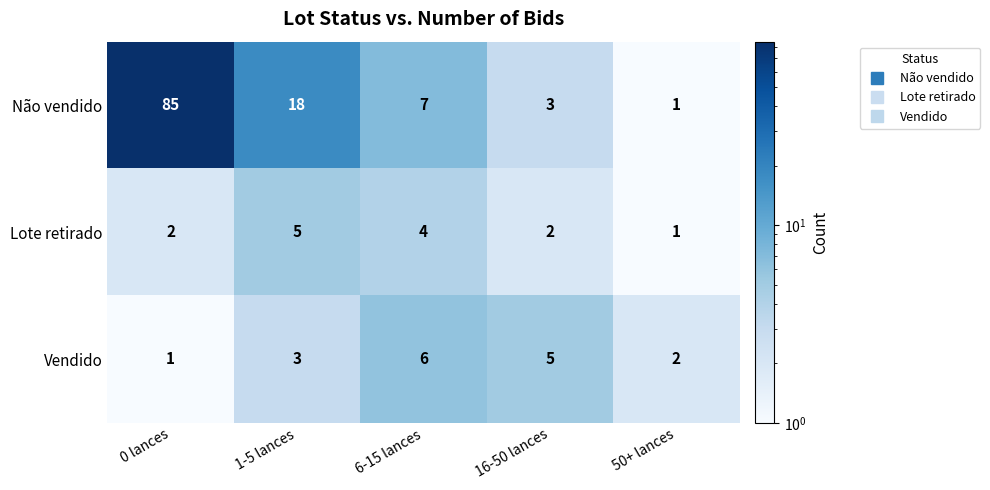

At which label is Não vendido closest to 43?

1-5 lances